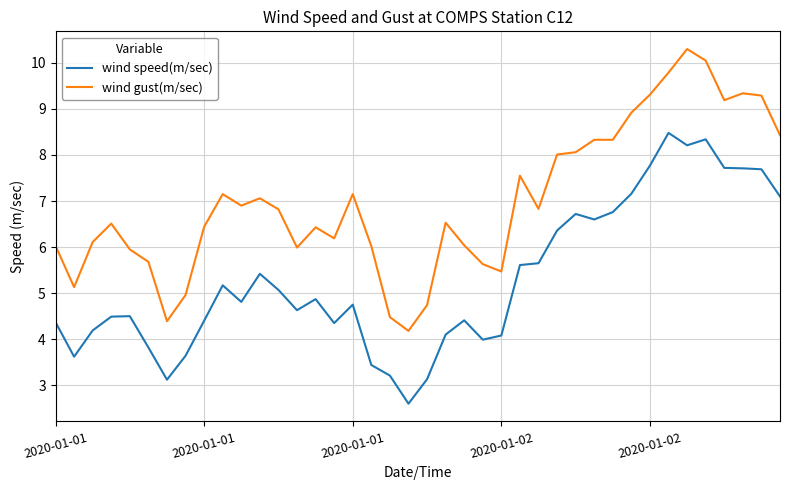

What is the difference between the maximum and minimum values in the wind speed(m/sec) series?

5.9